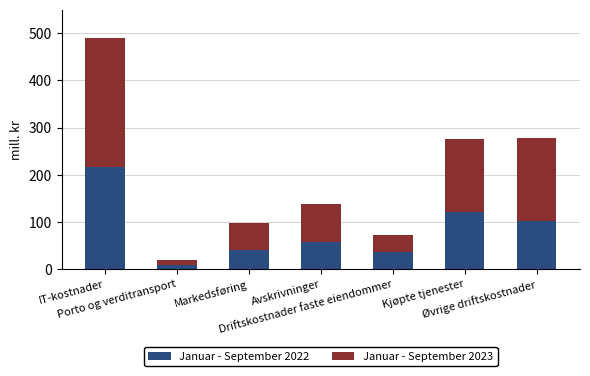

What is the difference between the maximum and second lowest values in the Januar - September 2022 series?

181